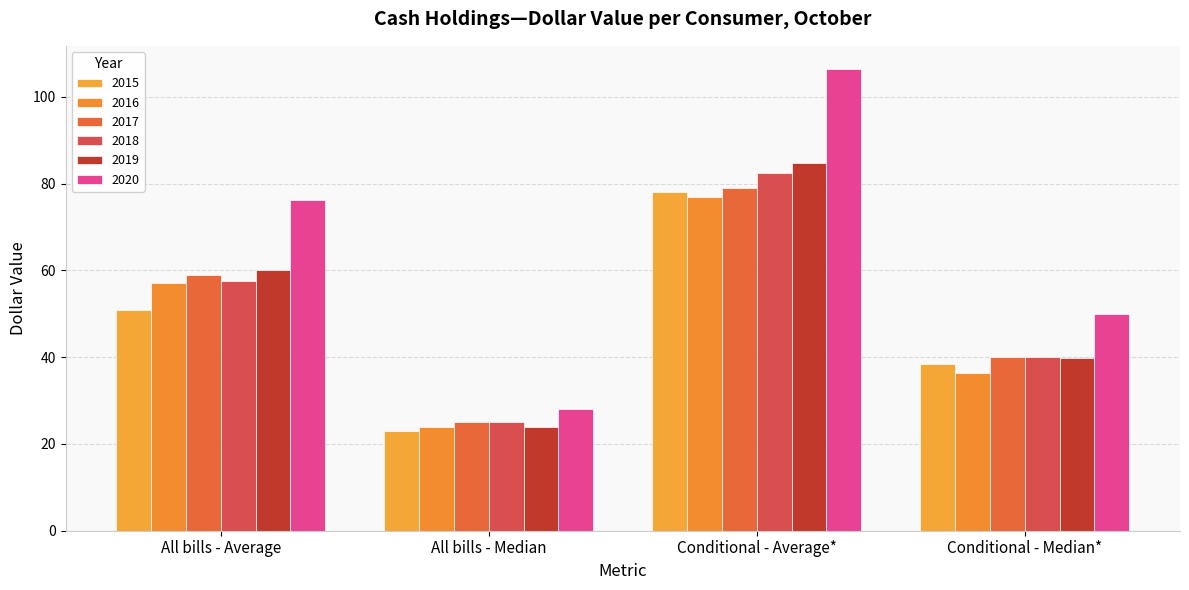

What is the approximate value of 2017 at All bills - Median?

25.0